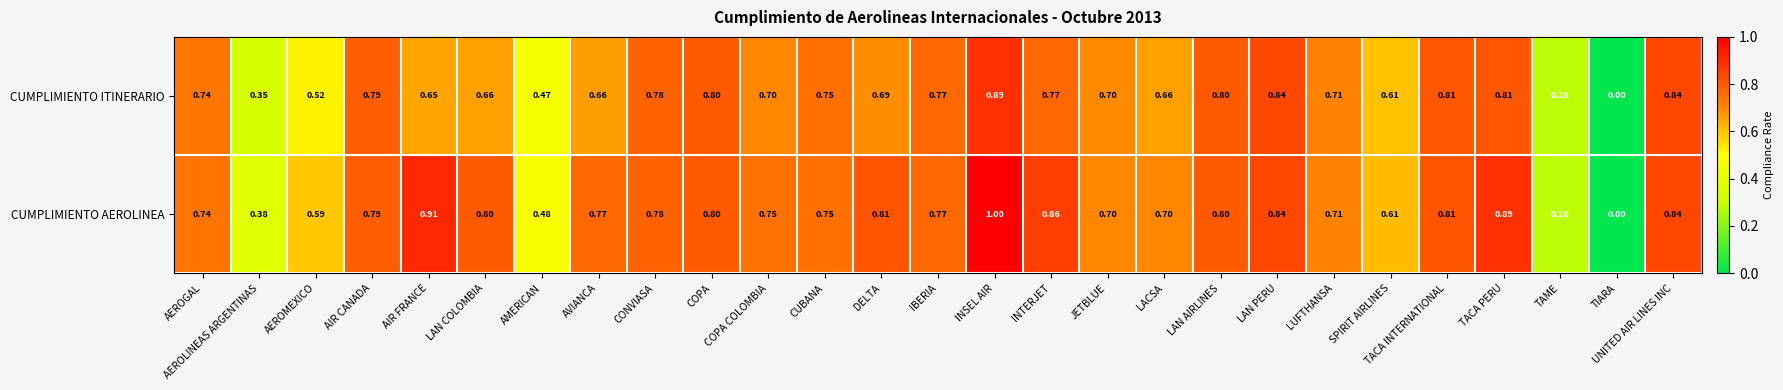

What is the total value across all series at LAN COLOMBIA?

1.5